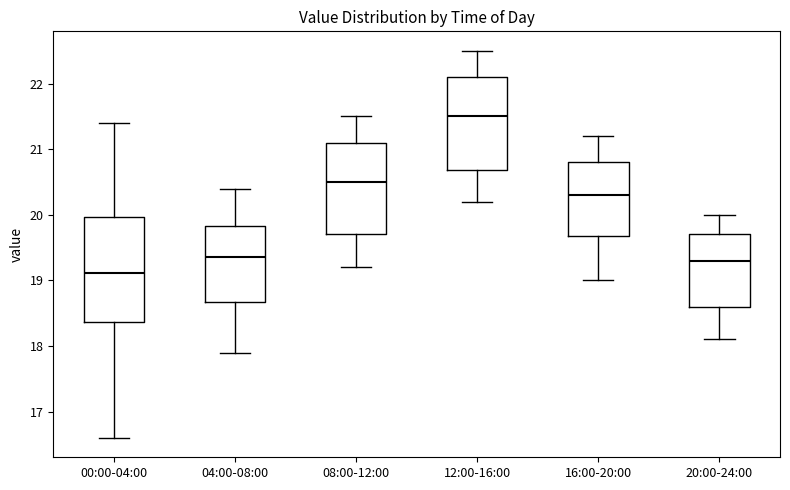

Where does the median line of the box for 04:00-08:00 sit on the y-axis? The values are not printed on the chart, so give them approximately, as read against the axis.

19.4